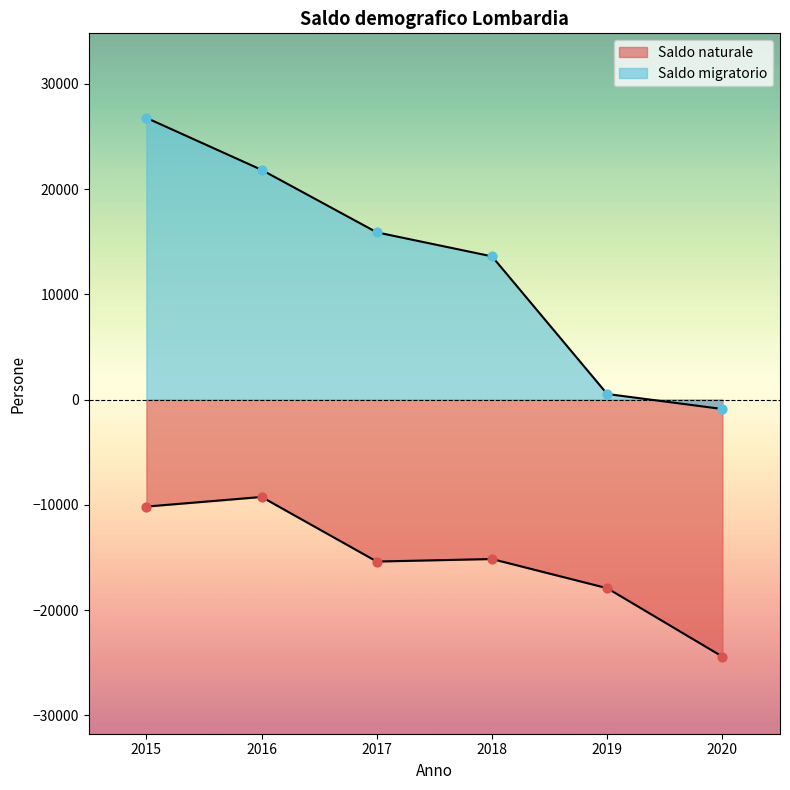

Which series has the widest spread of Y values?

Saldo migratorio